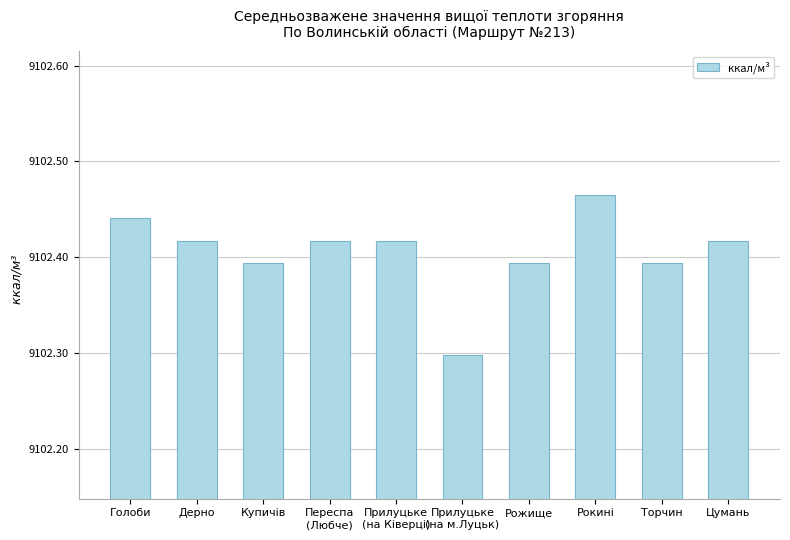

At which category does the chart reach its peak across all series?

Рокині